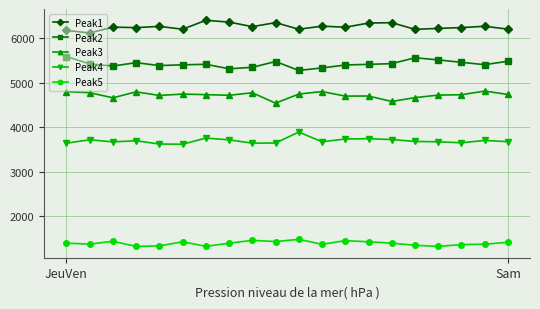

True or false: Peak3 and Peak1 intersect in this chart.

False